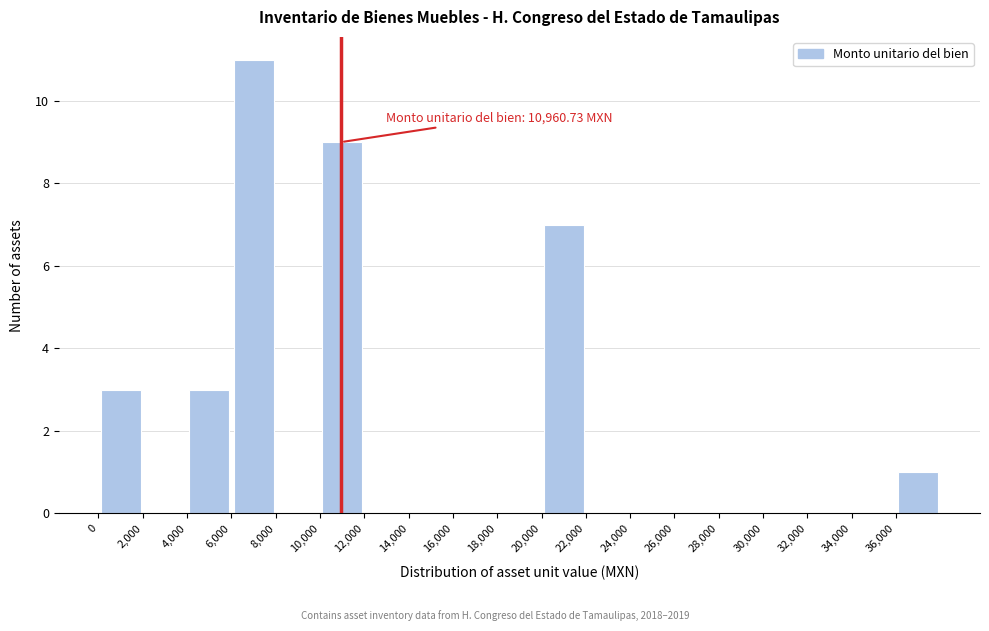

Which range on the x-axis has the tallest bar?

6000 to 8000